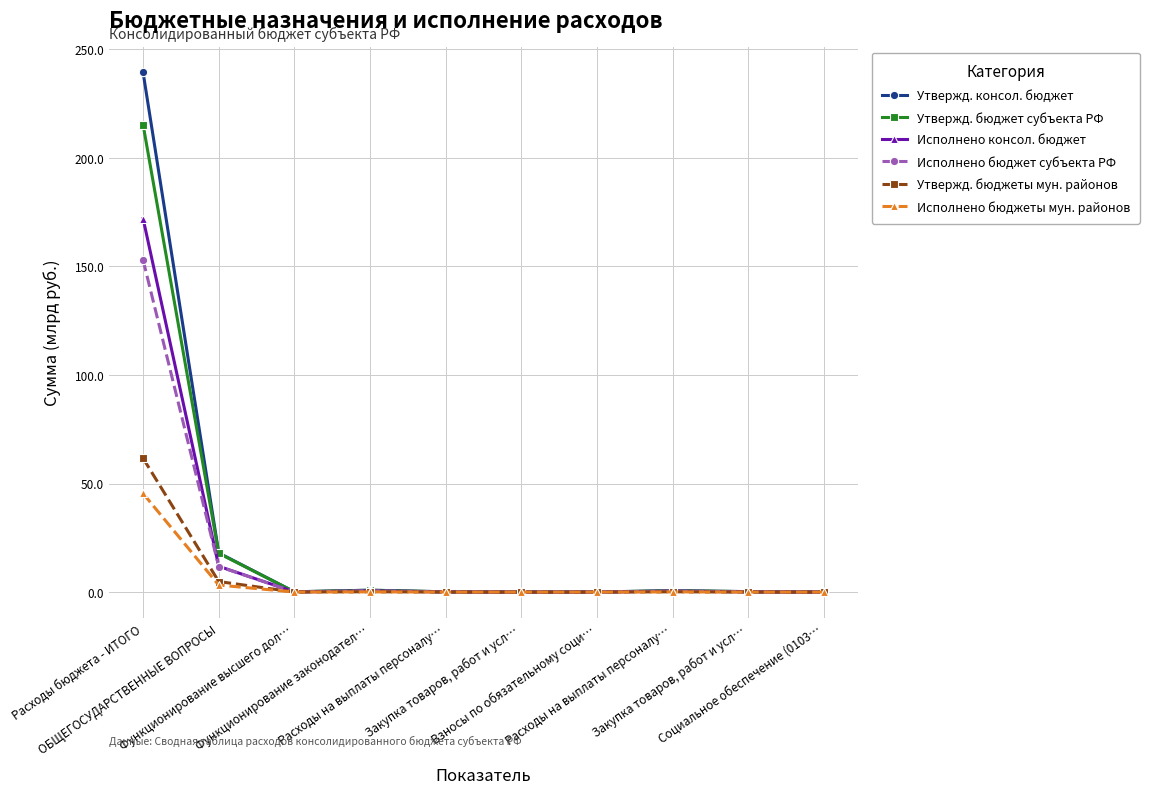

What are all the series names shown in the legend?

Утвержд. консол. бюджет, Утвержд. бюджет субъекта РФ, Исполнено консол. бюджет, Исполнено бюджет субъекта РФ, Утвержд. бюджеты мун. районов, Исполнено бюджеты мун. районов